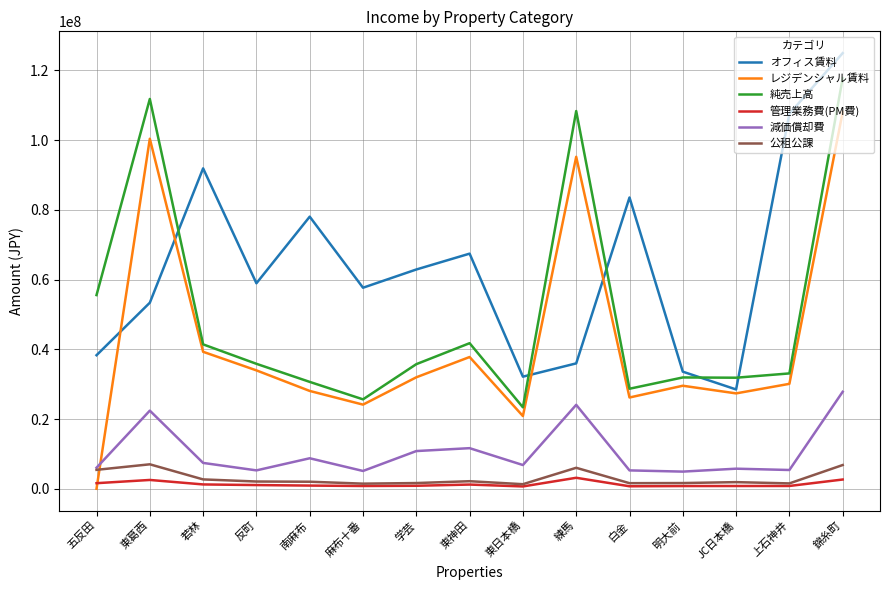

True or false: 管理業務費(PM費) and 純売上高 cross at least once.

False